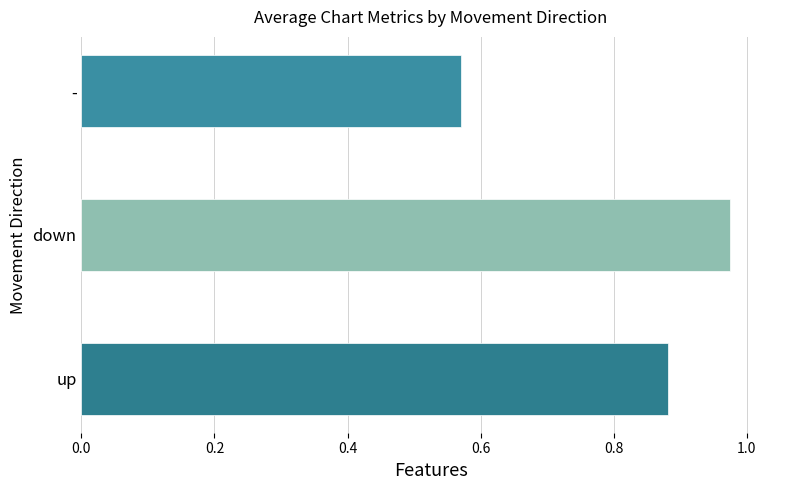

The value at down is 0.7. True or false?

False